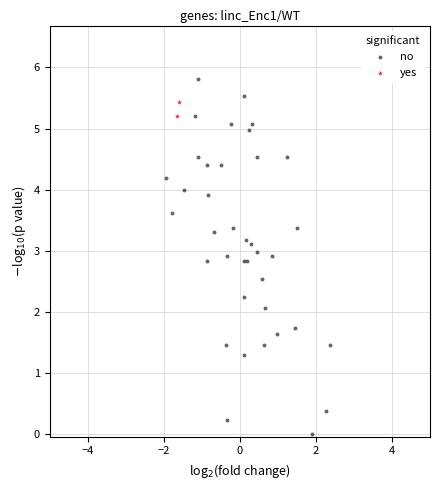

Which series reaches the maximum Y coordinate?

no